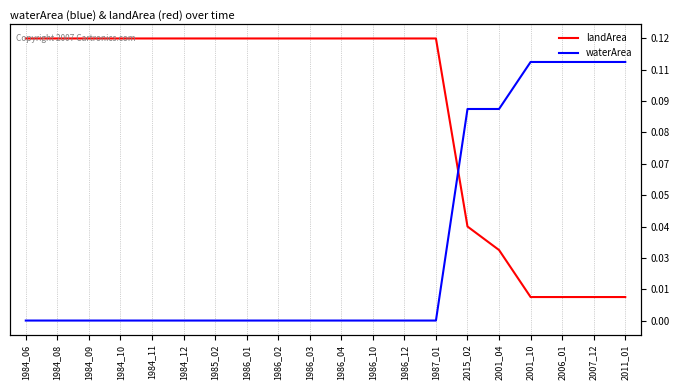

True or false: waterArea has more than 0 points higher than both neighbors.

False